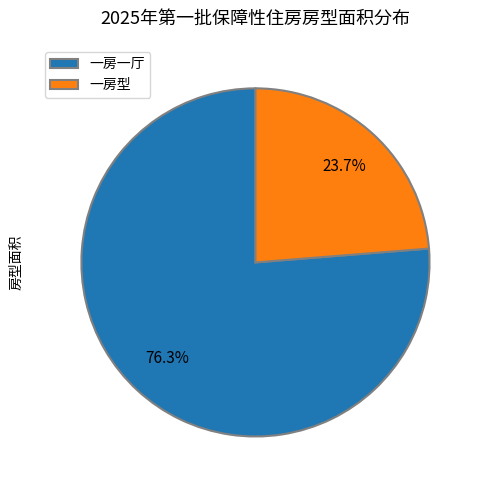

True or false: 一房一厅 accounts for 18% of the total.

False